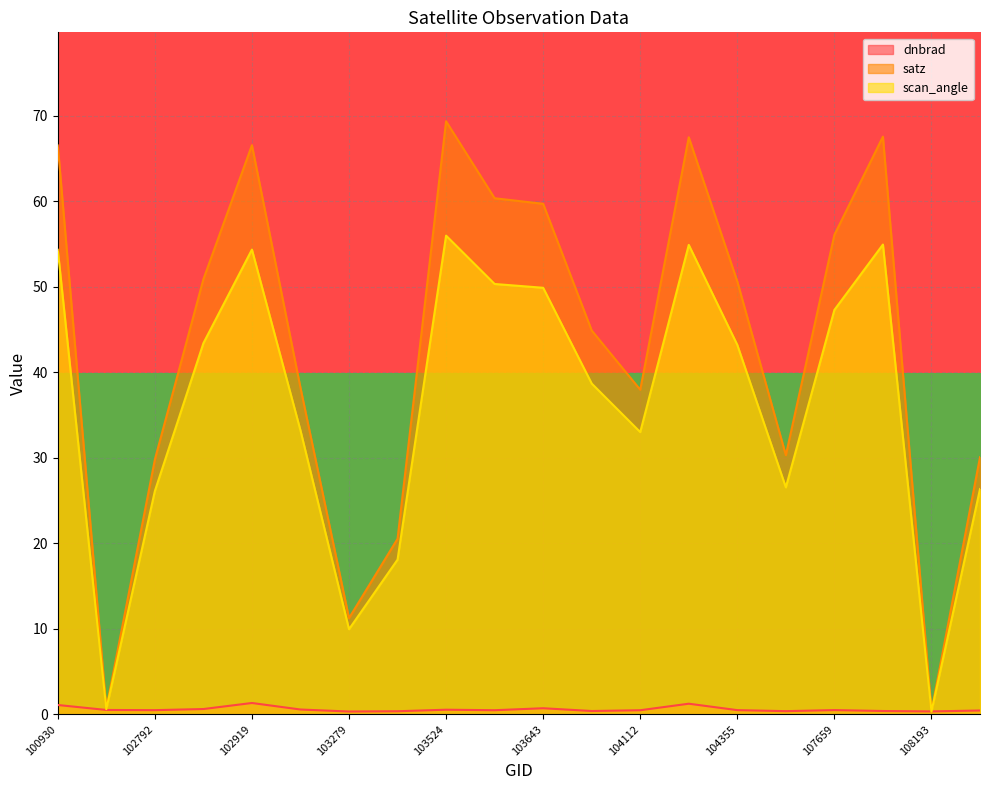

Is it true that scan_angle equals 17.8 at 104355?

False